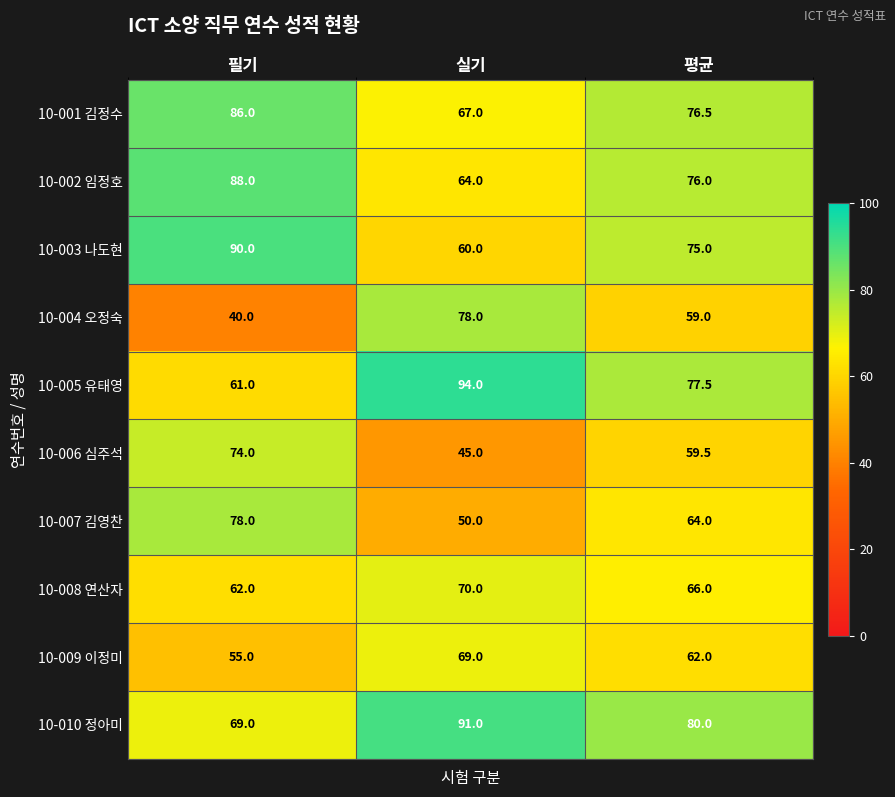

Reading left to right, transcribe all the data shown in this chart.

10-001 김정수: 86.0	67.0	76.5
10-002 임정호: 88.0	64.0	76.0
10-003 나도현: 90.0	60.0	75.0
10-004 오정숙: 40.0	78.0	59.0
10-005 유태영: 61.0	94.0	77.5
10-006 심주석: 74.0	45.0	59.5
10-007 김영찬: 78.0	50.0	64.0
10-008 연산자: 62.0	70.0	66.0
10-009 이정미: 55.0	69.0	62.0
10-010 정아미: 69.0	91.0	80.0